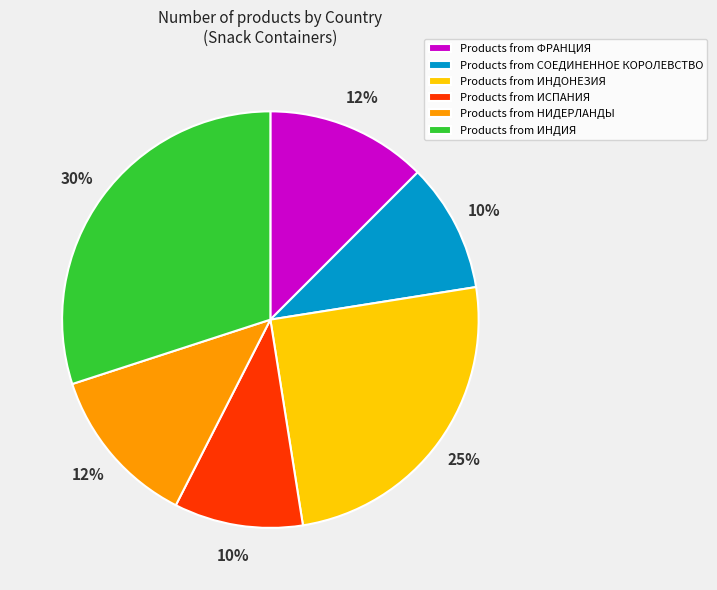

Do Products from ИСПАНИЯ and Products from НИДЕРЛАНДЫ together represent more than half of the pie?

No